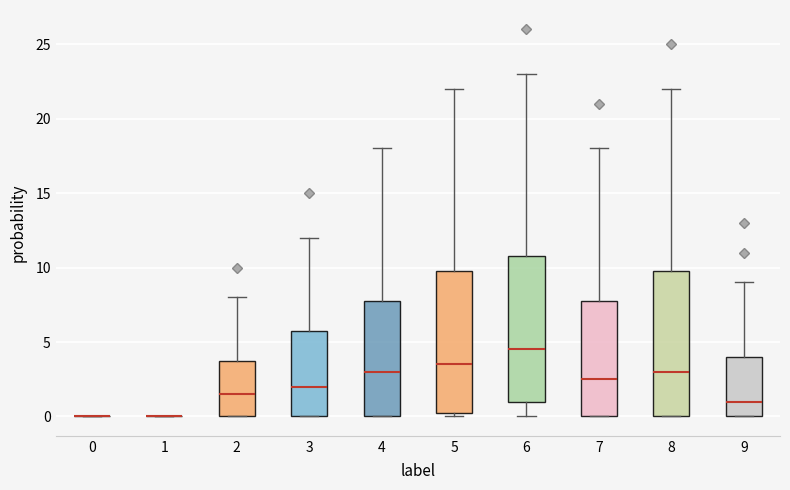

Where is the lower edge of the box at x = 5 on the y-axis? The values are not printed on the chart, so give them approximately, as read against the axis.

0.5